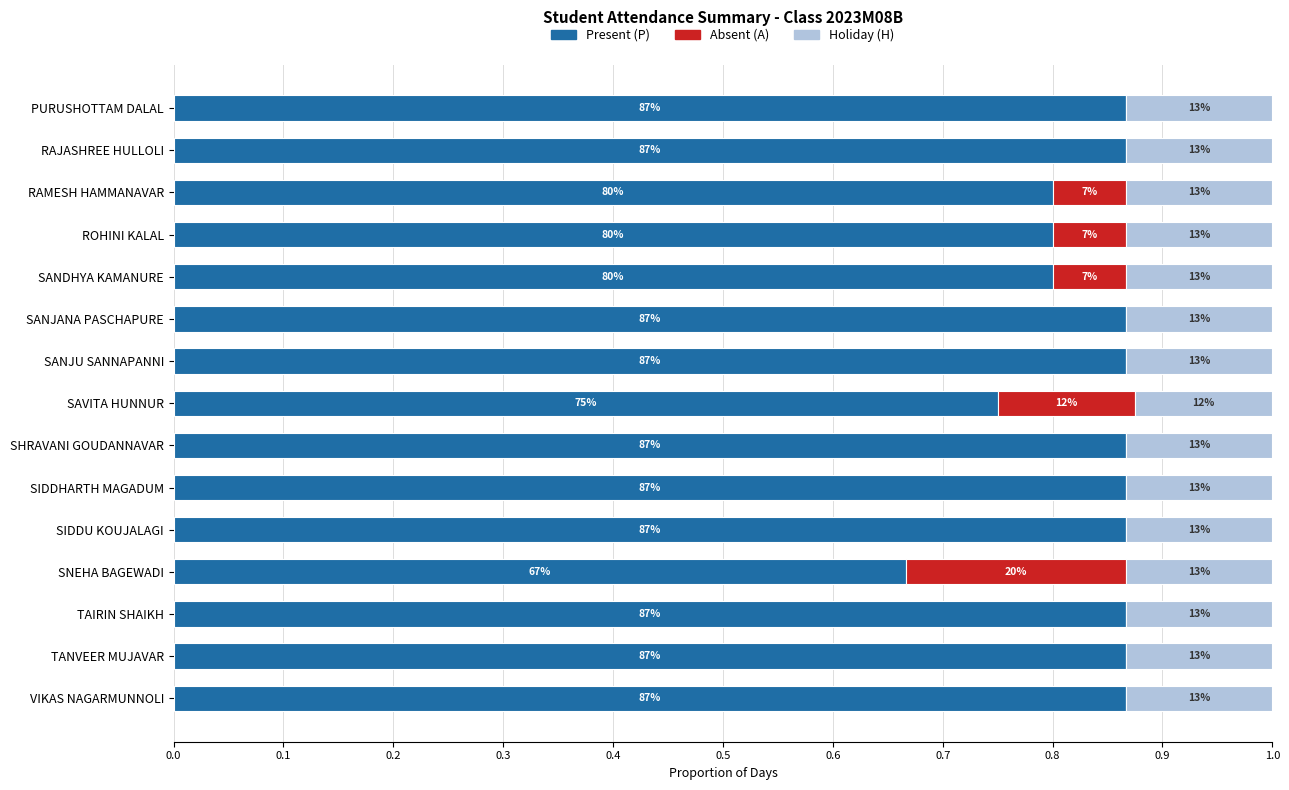

What are all the series names shown in the legend?

Present (P), Absent (A), Holiday (H)